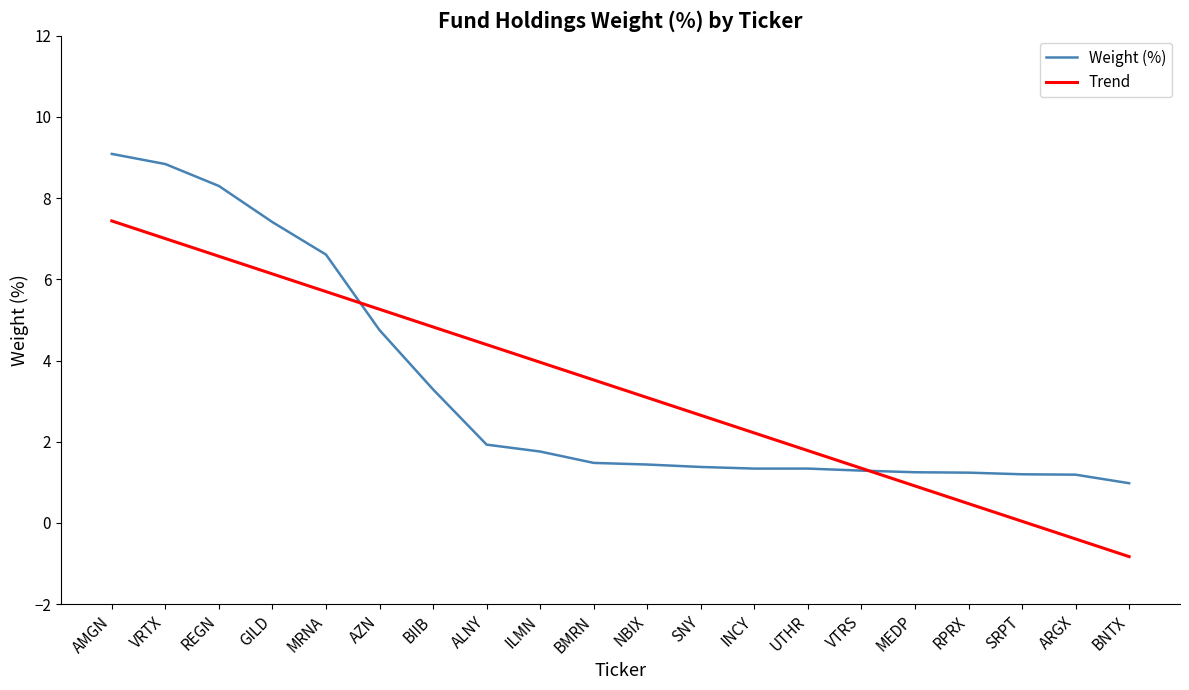

Where is Weight (%) nearest to the value 5?

AZN